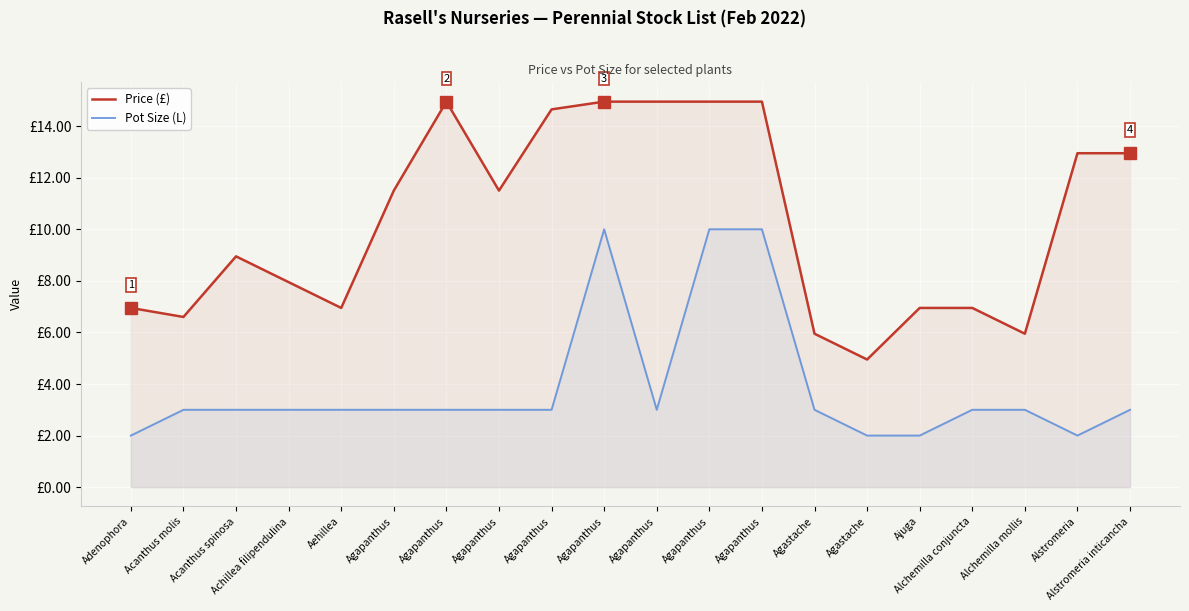

What is the value of the Pot Size (L) point at the 6th from the left?

3.0